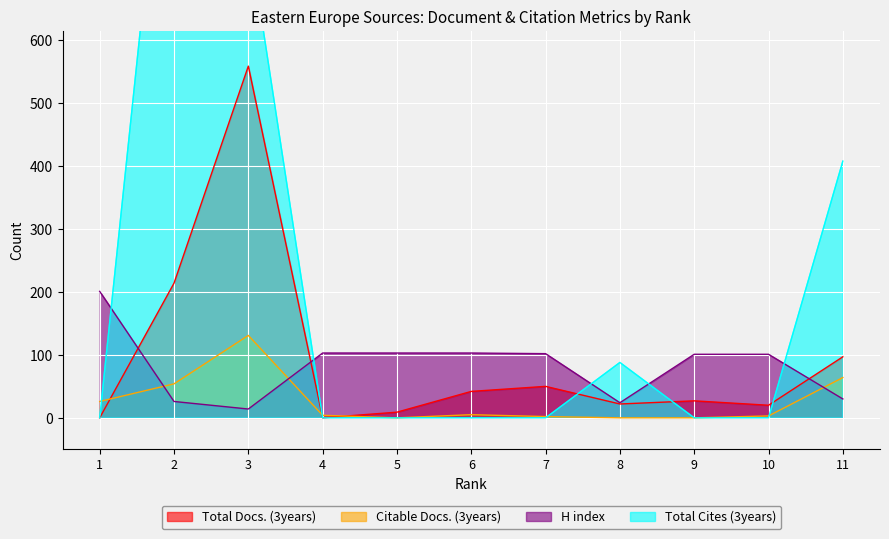

Between 11 and 5, which is larger?

11